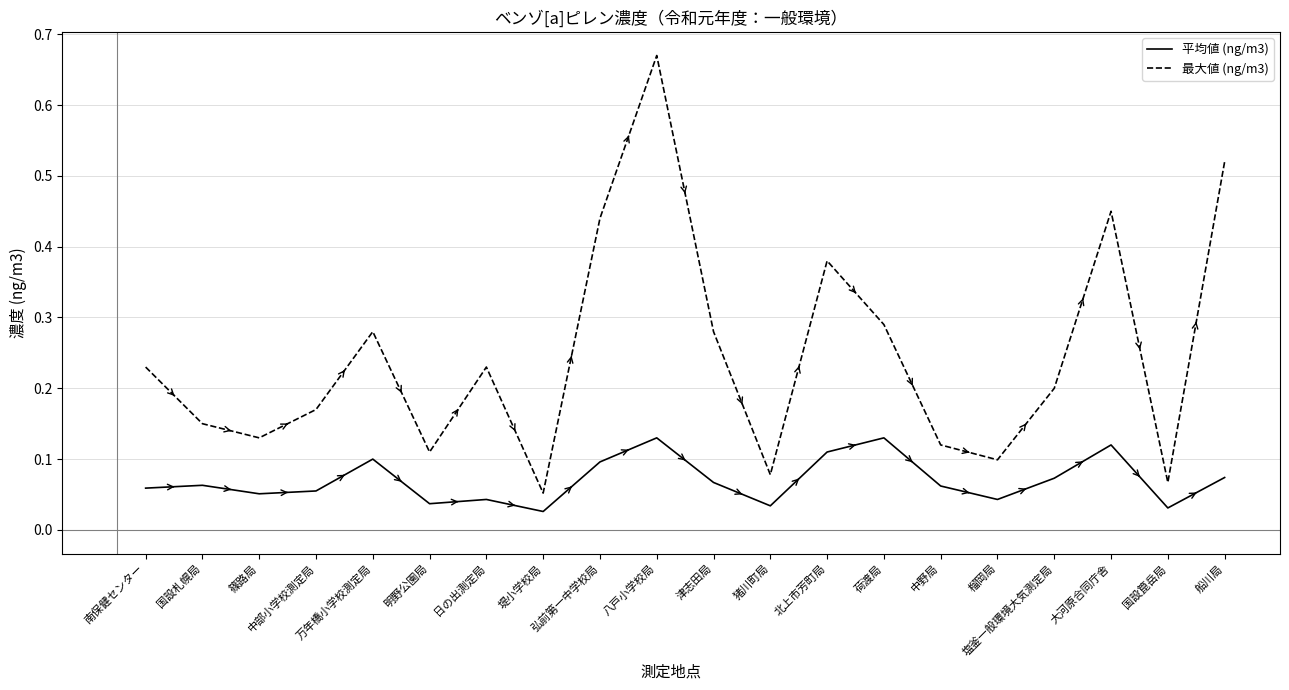

At which category is the sum across all series the highest?

八戸小学校局